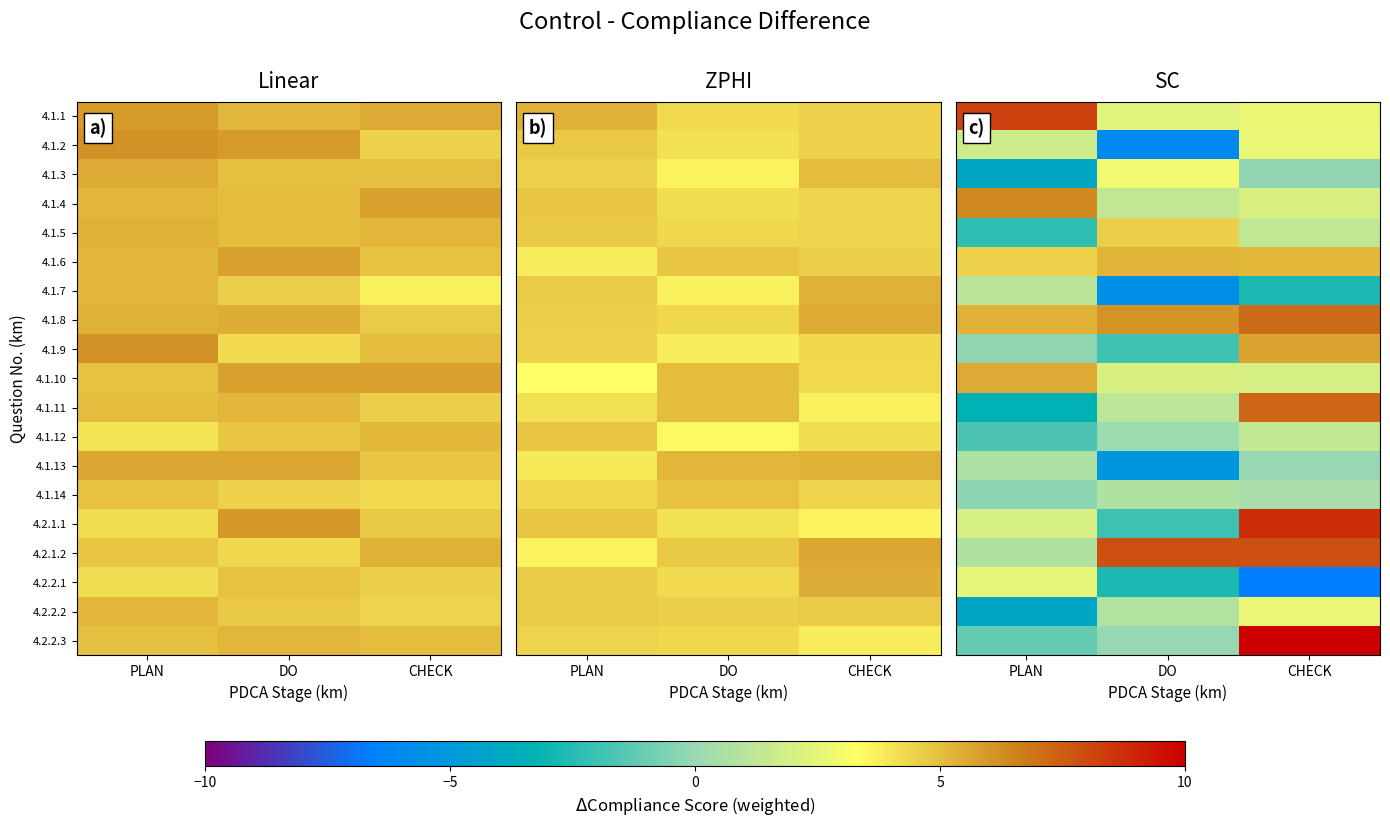

Where is 4.1.2 nearest to the value -1?

PLAN